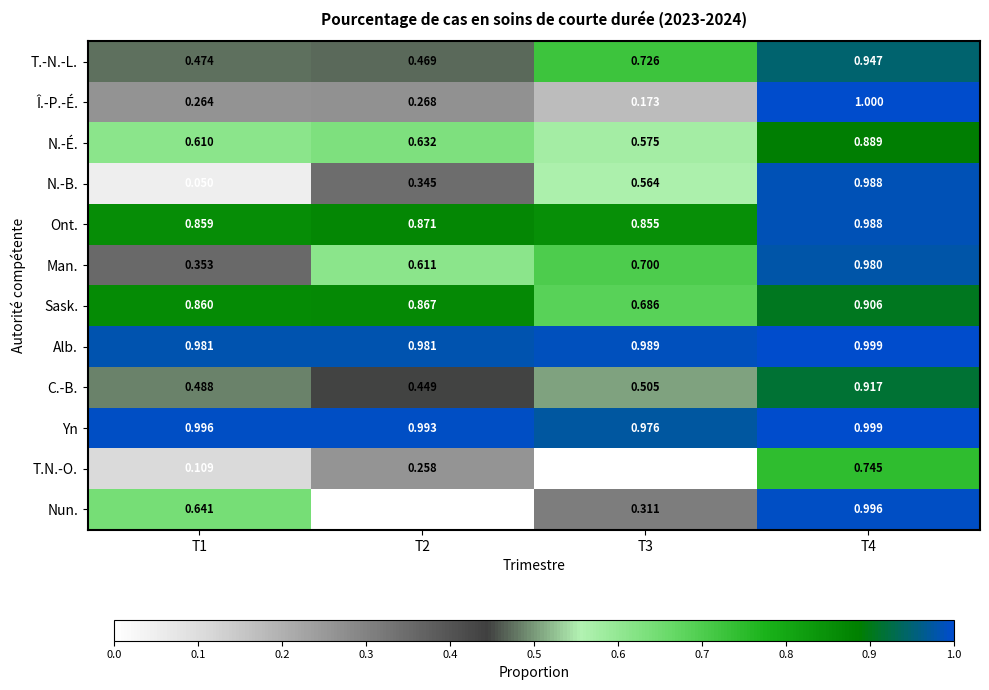

Is the value of Nun. at T1 greater than the value of T.N.-O. at T2?

Yes